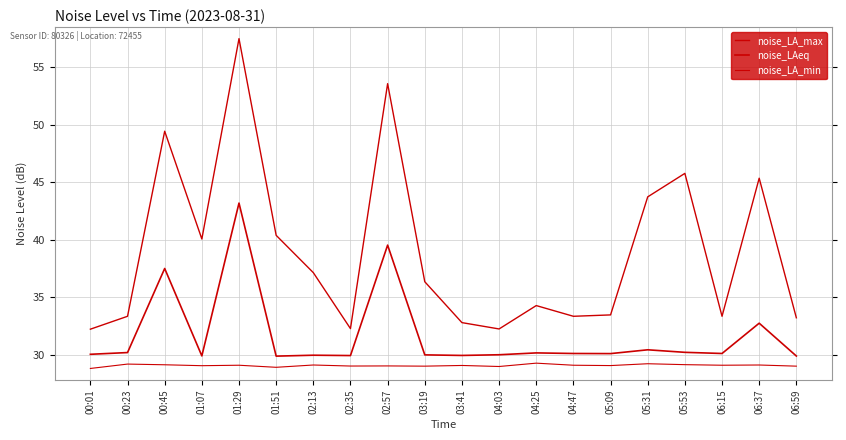

True or false: noise_LA_min and noise_LAeq cross at least once.

False